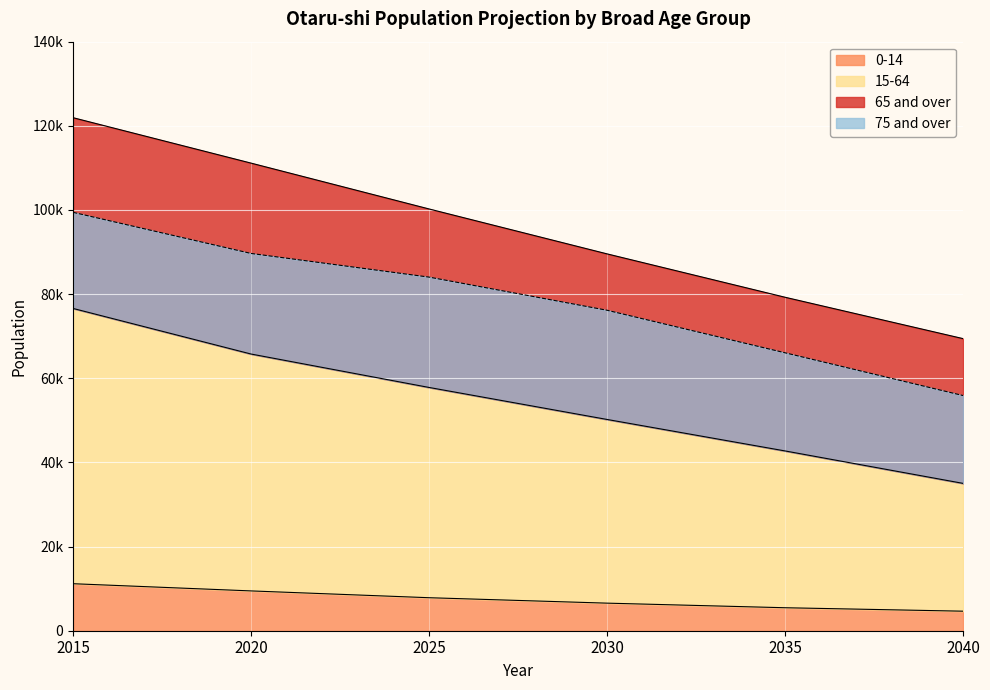

Where is 2020 nearest to the value 29466?

75+